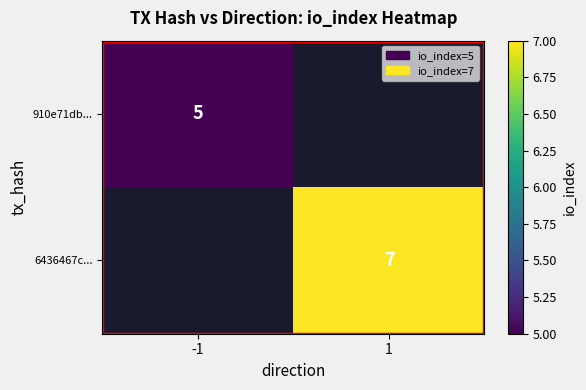

Which label corresponds to the largest value in the chart?

1